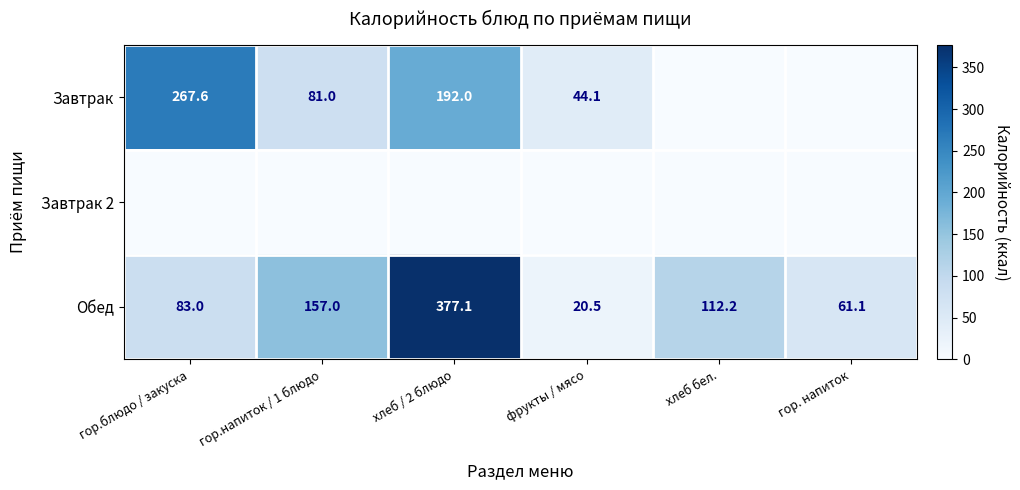

Between хлеб / 2 блюдо and фрукты / мясо, which is larger?

хлеб / 2 блюдо